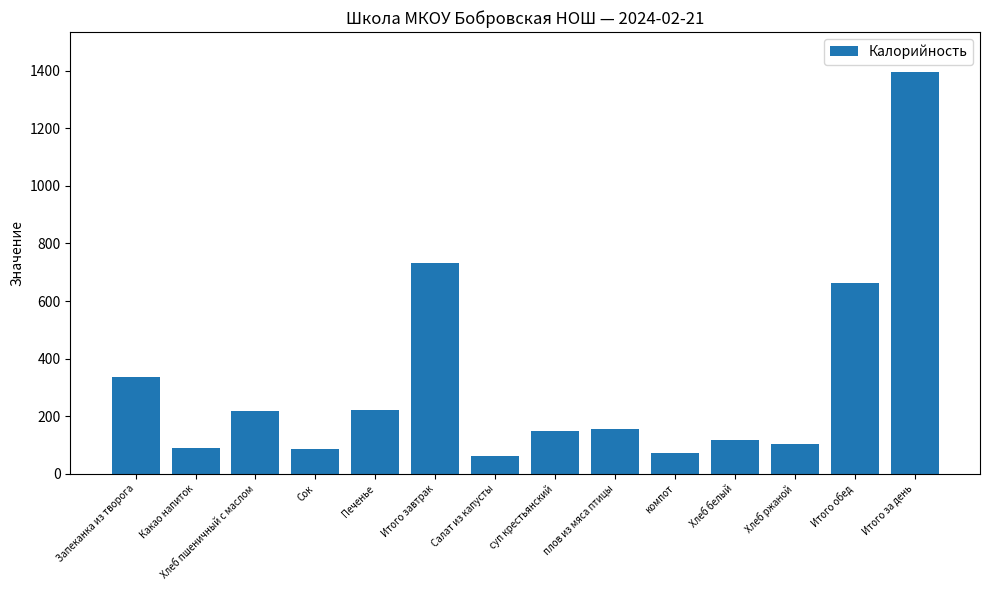

What is the label of the 9th bar from the left?

плов из мяса птицы